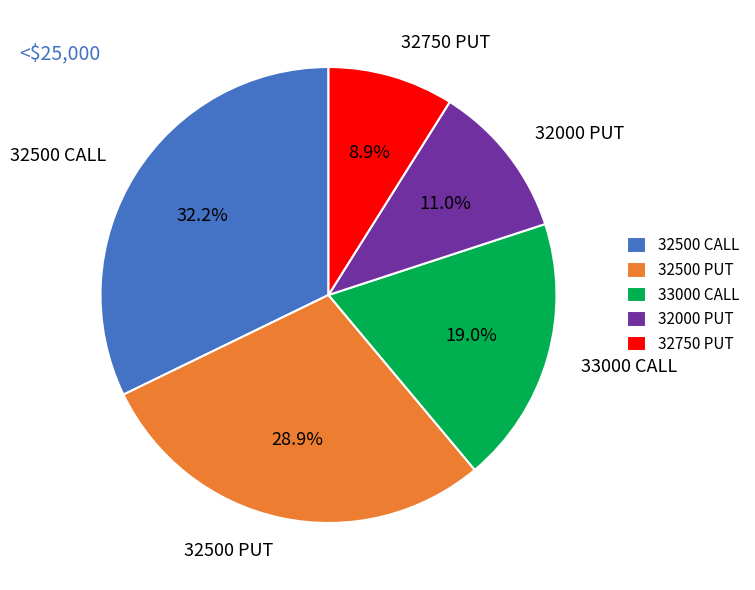

Do 32500 CALL and 33000 CALL together represent more than half of the pie?

Yes